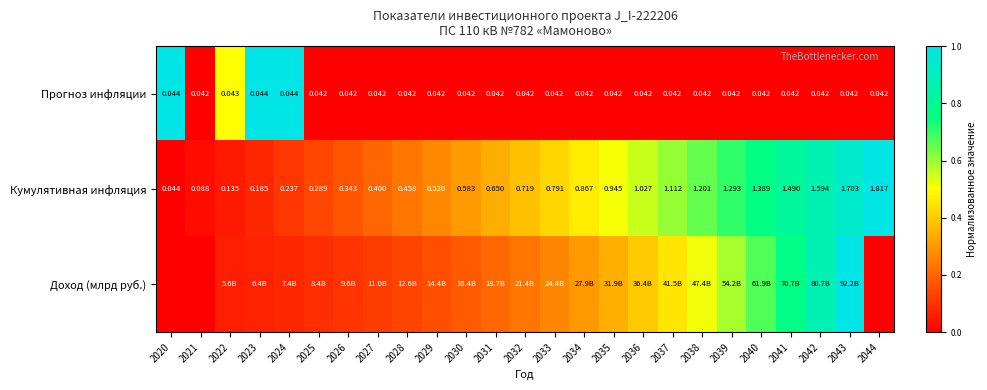

Which series has the largest total across all categories?

Кумулятивная инфляция